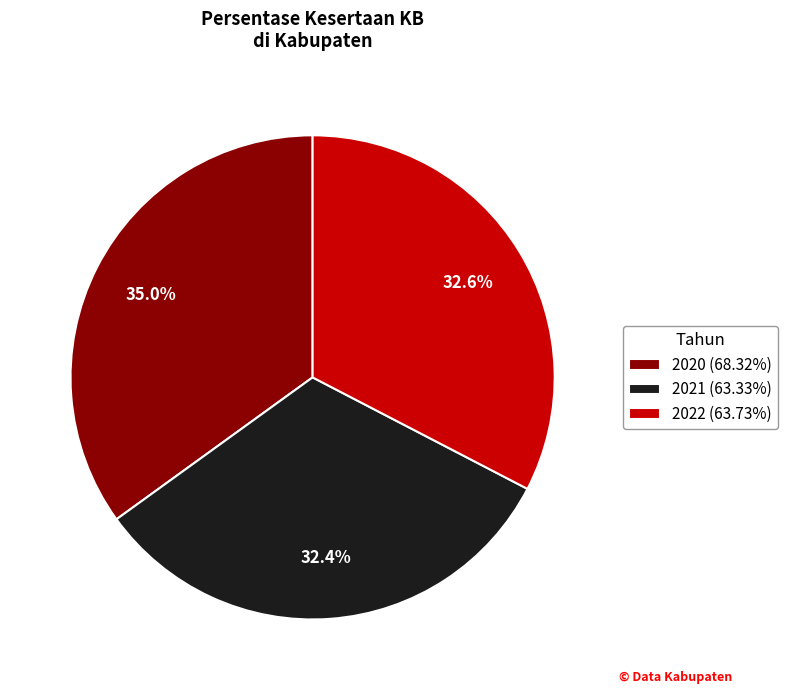

How much of the chart is everything except 2021?

67.6%